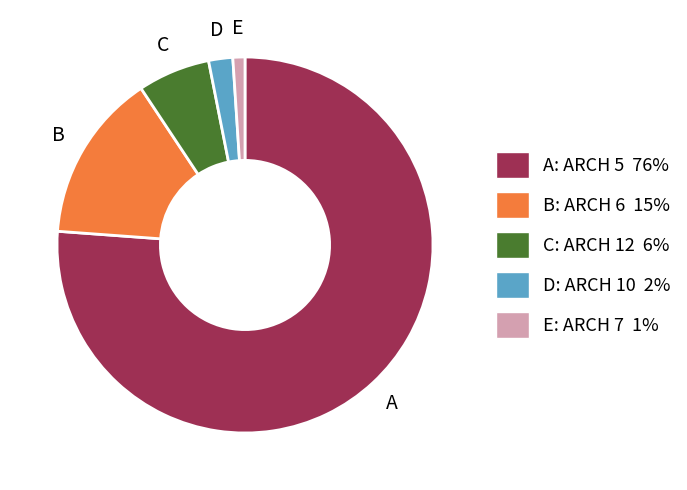

Is there a majority slice in this chart?

Yes